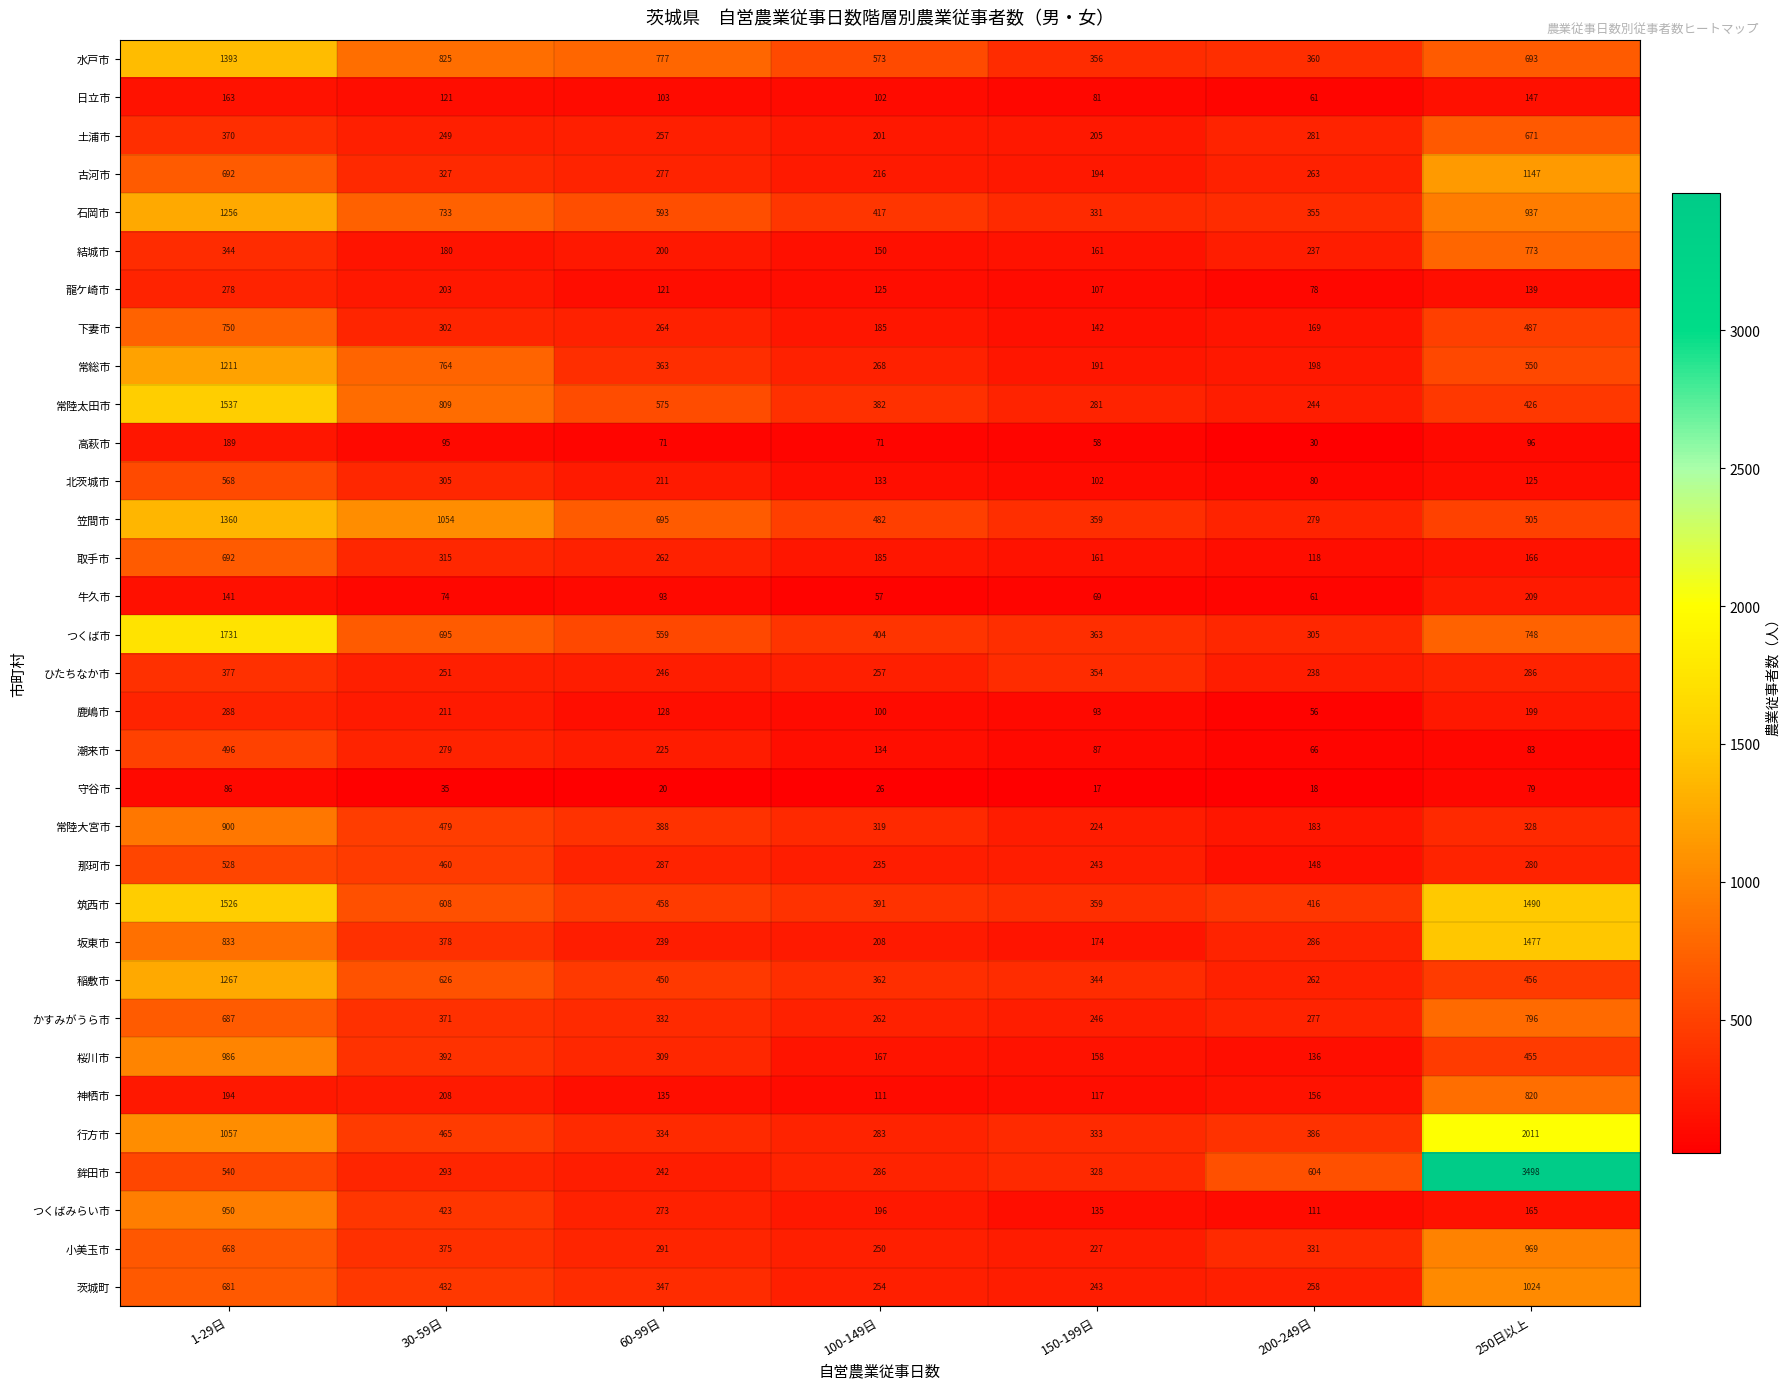

At which category does the chart reach its peak across all series?

250日以上